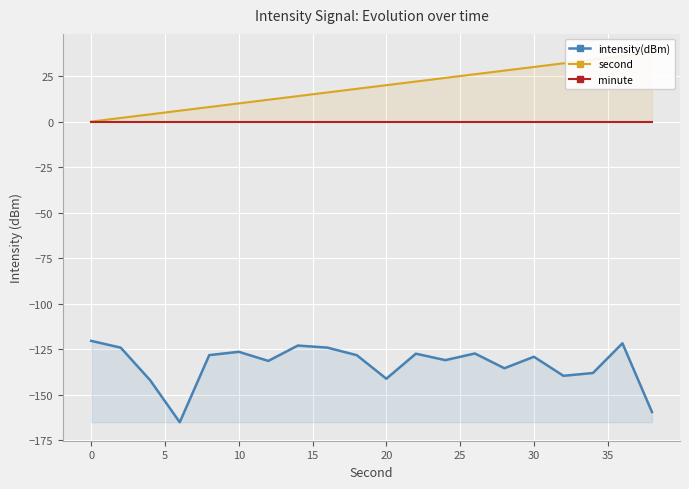

What is the difference between the second highest and minimum values in the intensity(dBm) series?

43.3